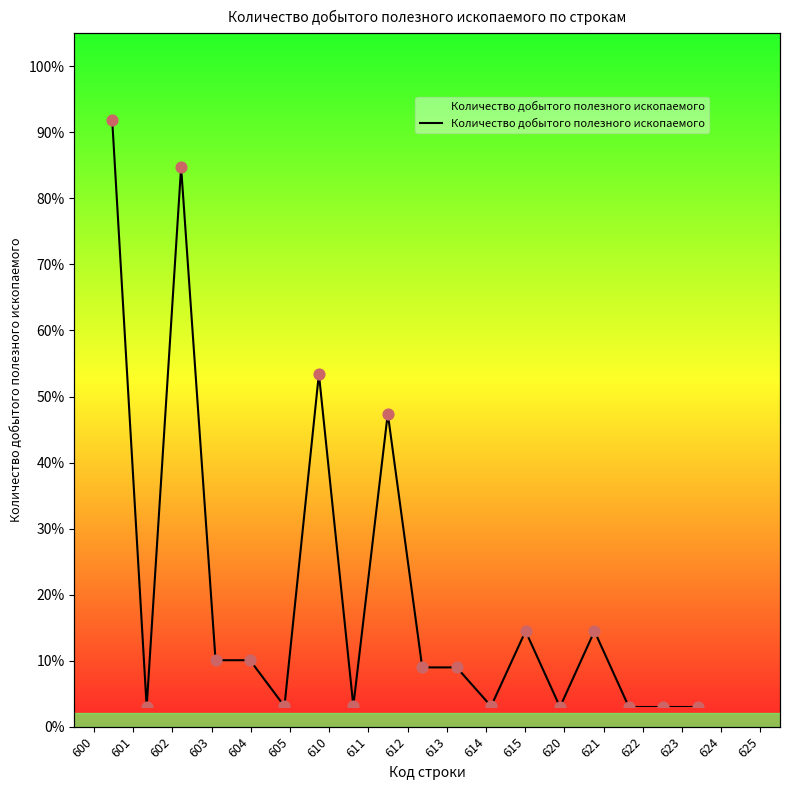

Which has a higher value, 620 or 623?

620